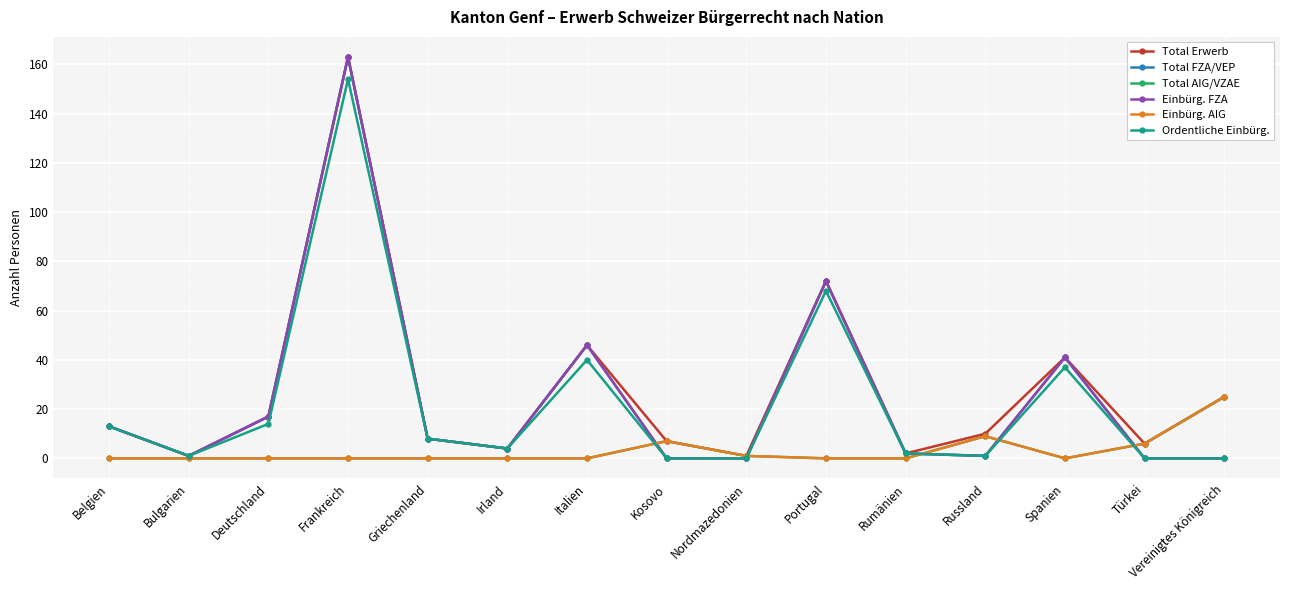

How many values in the Total AIG/VZAE series exceed 0?

5